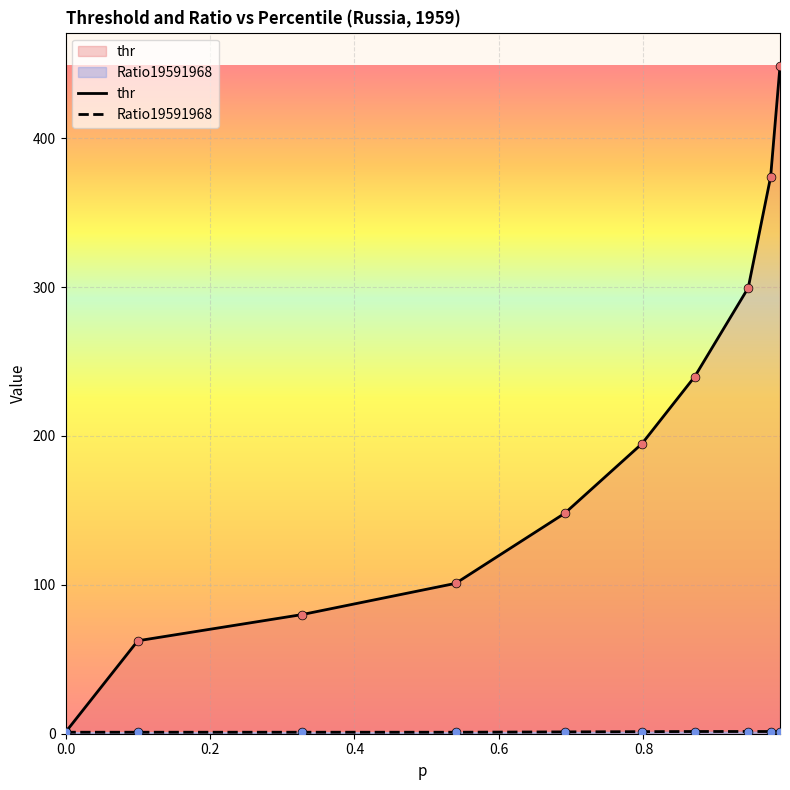

Which series has the largest total across all categories?

thr